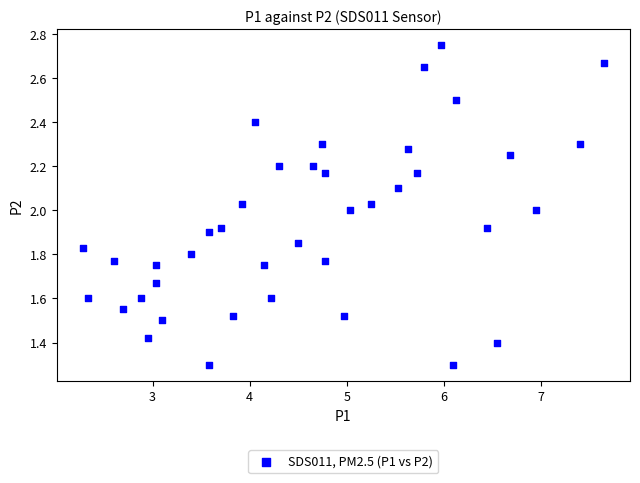

What is the range of X values (max minus min)?

5.4